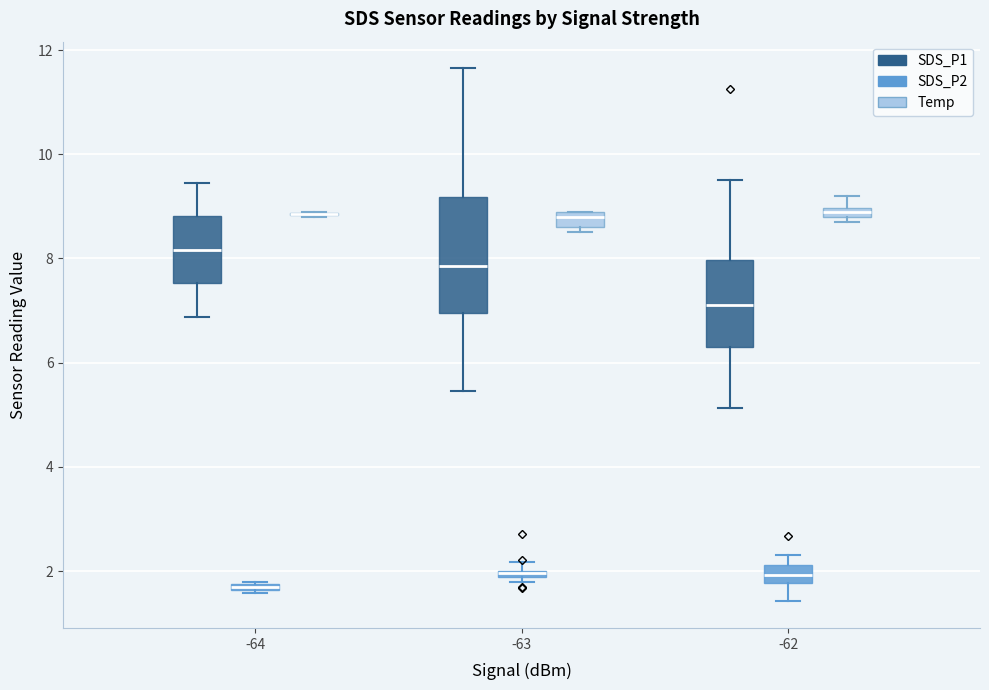

Which box is the tallest, from its lower edge to its upper edge?

-63 (SDS_P1)